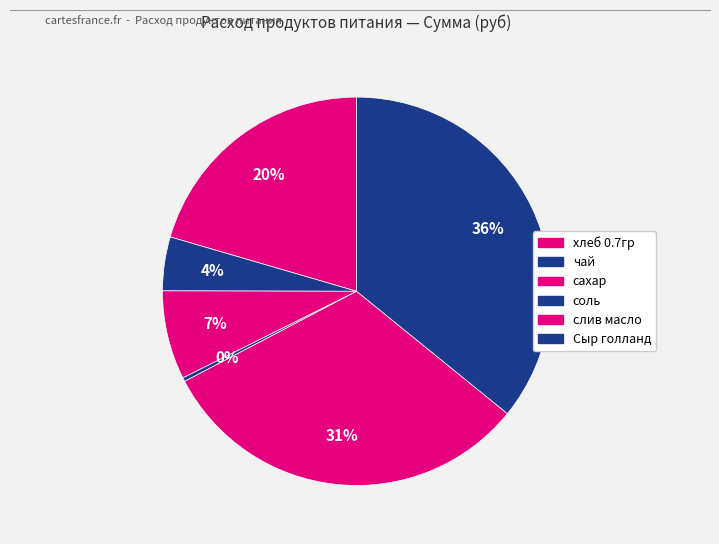

How many slices are in this pie chart?

6